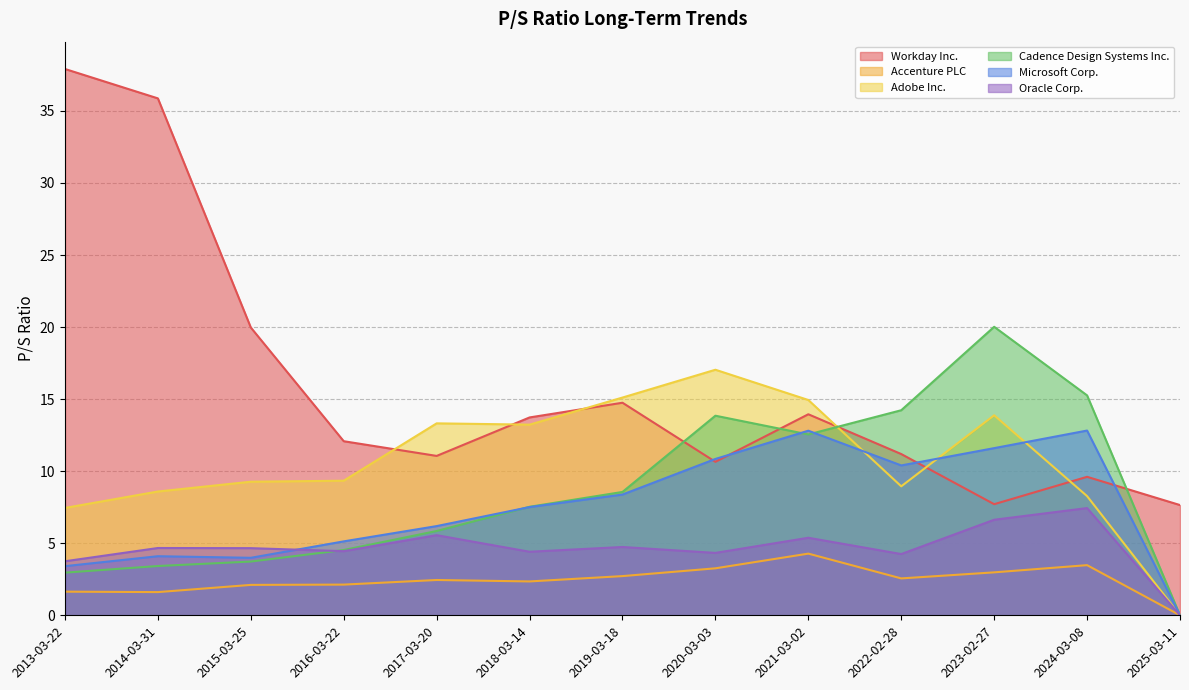

Reading left to right, what are all the values shown in this chart?

Workday Inc.: 2013-03-22=37.9	2014-03-31=35.9	2015-03-25=20.0	2016-03-22=12.1	2017-03-20=11.1	2018-03-14=13.7	2019-03-18=14.8	2020-03-03=10.7	2021-03-02=13.9	2022-02-28=11.2	2023-02-27=7.7	2024-03-08=9.6	2025-03-11=7.7
Accenture PLC: 2013-03-22=1.6	2014-03-31=1.6	2015-03-25=2.1	2016-03-22=2.1	2017-03-20=2.5	2018-03-14=2.4	2019-03-18=2.7	2020-03-03=3.3	2021-03-02=4.3	2022-02-28=2.6	2023-02-27=3.0	2024-03-08=3.5	2025-03-11=0.0
Adobe Inc.: 2013-03-22=7.5	2014-03-31=8.6	2015-03-25=9.3	2016-03-22=9.3	2017-03-20=13.3	2018-03-14=13.2	2019-03-18=15.1	2020-03-03=17.0	2021-03-02=14.9	2022-02-28=8.9	2023-02-27=13.9	2024-03-08=8.3	2025-03-11=0.0
Cadence Design Systems Inc.: 2013-03-22=3.0	2014-03-31=3.4	2015-03-25=3.7	2016-03-22=4.5	2017-03-20=5.8	2018-03-14=7.5	2019-03-18=8.6	2020-03-03=13.8	2021-03-02=12.6	2022-02-28=14.2	2023-02-27=20.0	2024-03-08=15.3	2025-03-11=0.0
Microsoft Corp.: 2013-03-22=3.4	2014-03-31=4.1	2015-03-25=4.0	2016-03-22=5.1	2017-03-20=6.2	2018-03-14=7.5	2019-03-18=8.4	2020-03-03=10.8	2021-03-02=12.8	2022-02-28=10.4	2023-02-27=11.6	2024-03-08=12.8	2025-03-11=0.0
Oracle Corp.: 2013-03-22=3.8	2014-03-31=4.7	2015-03-25=4.7	2016-03-22=4.5	2017-03-20=5.6	2018-03-14=4.4	2019-03-18=4.7	2020-03-03=4.3	2021-03-02=5.4	2022-02-28=4.2	2023-02-27=6.6	2024-03-08=7.4	2025-03-11=0.0